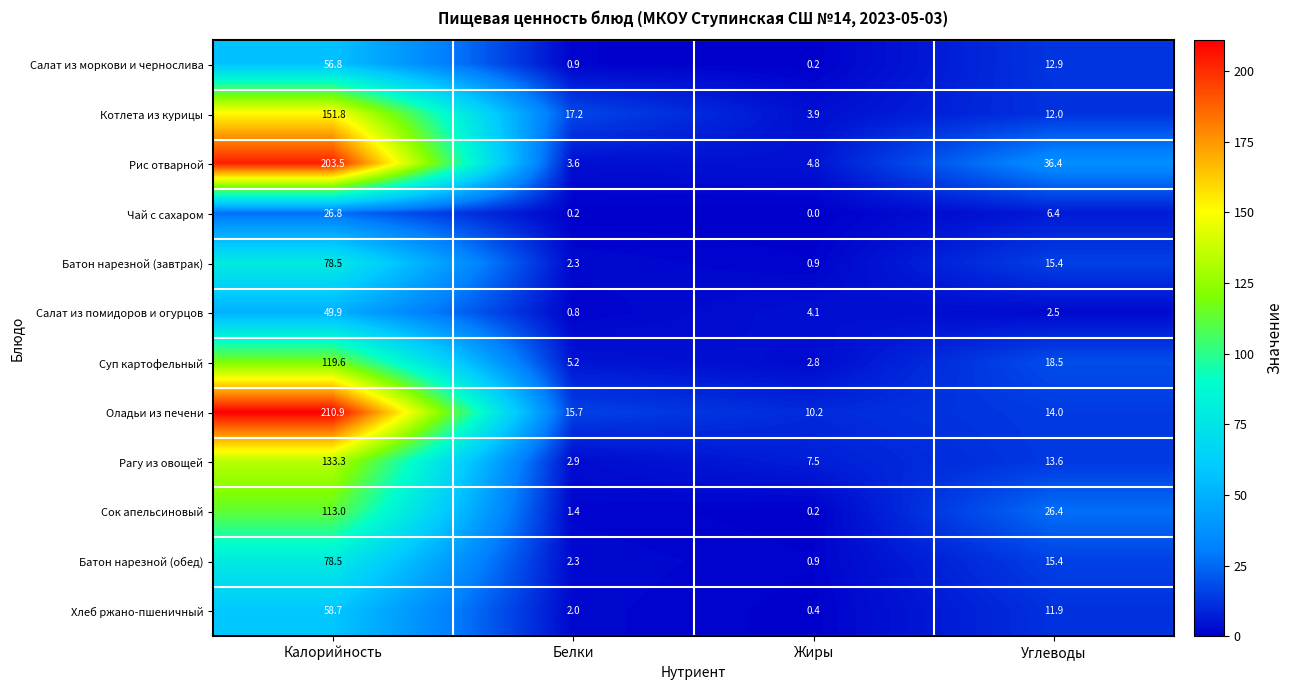

At which label is Рагу из овощей closest to 68?

Углеводы